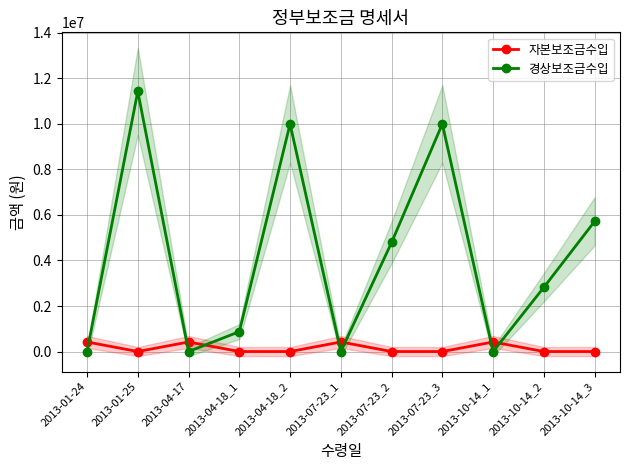

Rank the categories by 자본보조금수입 value from highest to lowest.

2013-01-24, 2013-04-17, 2013-07-23_1, 2013-10-14_1, 2013-01-25, 2013-04-18_1, 2013-04-18_2, 2013-07-23_2, 2013-07-23_3, 2013-10-14_2, 2013-10-14_3